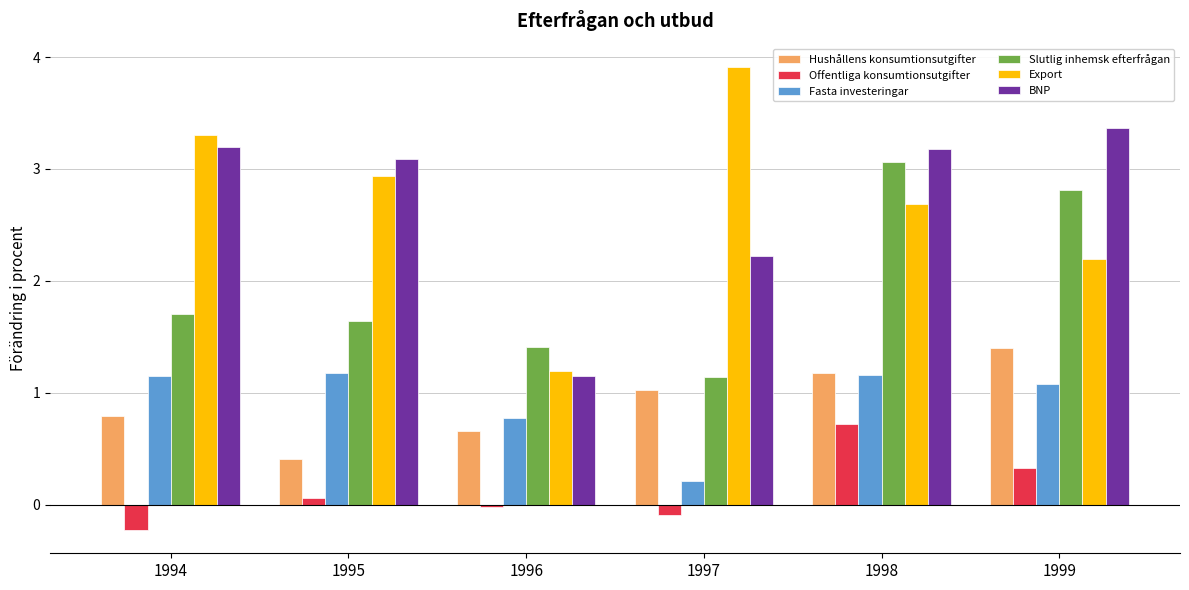

What is the difference between the highest and lowest values at 1997?

4.0